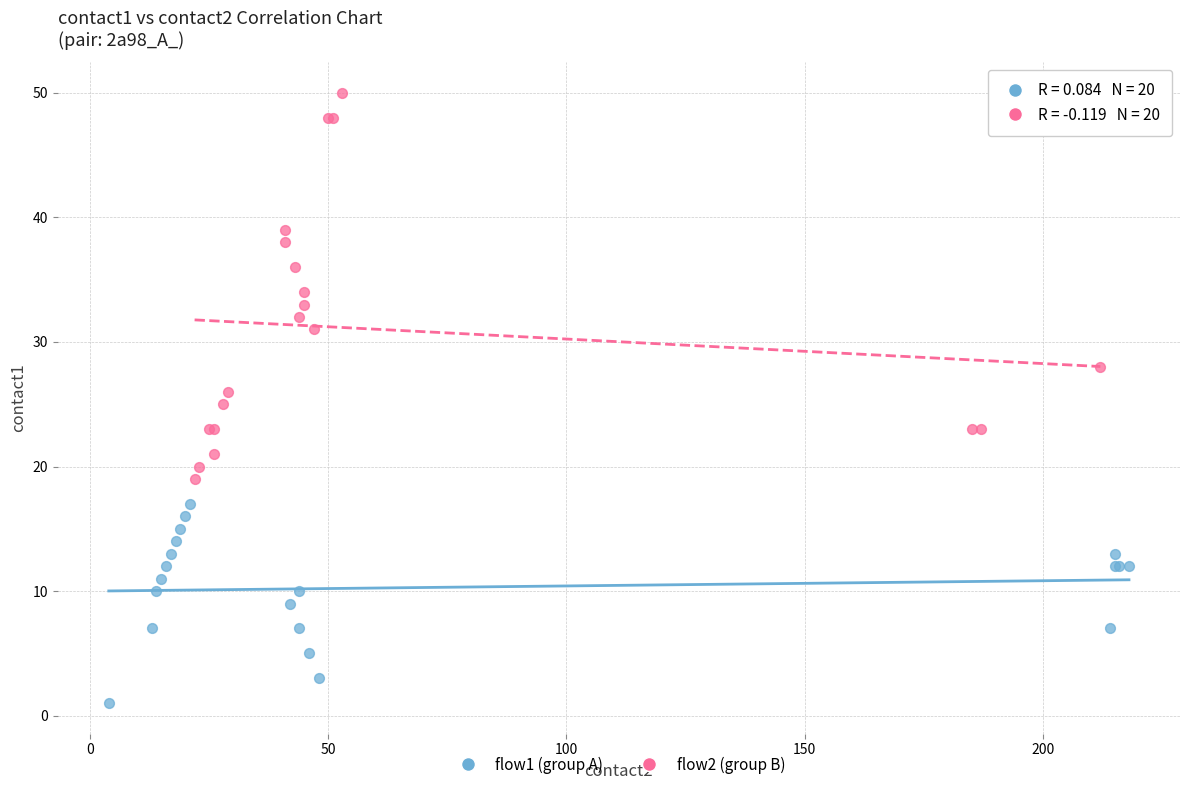

Which series contains the highest Y value?

flow2 (group B)